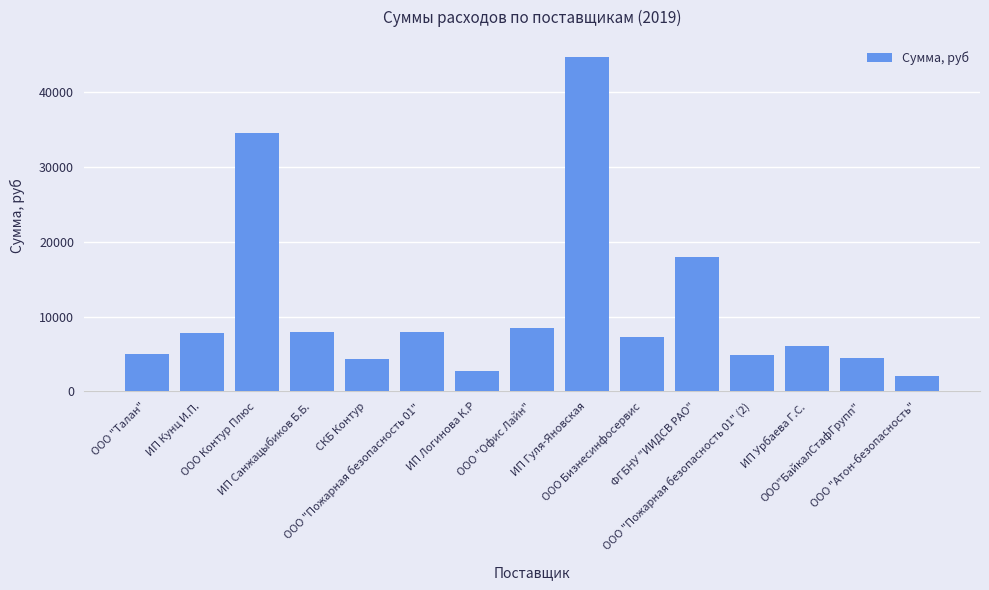

What is the sum of all values?

166453.8